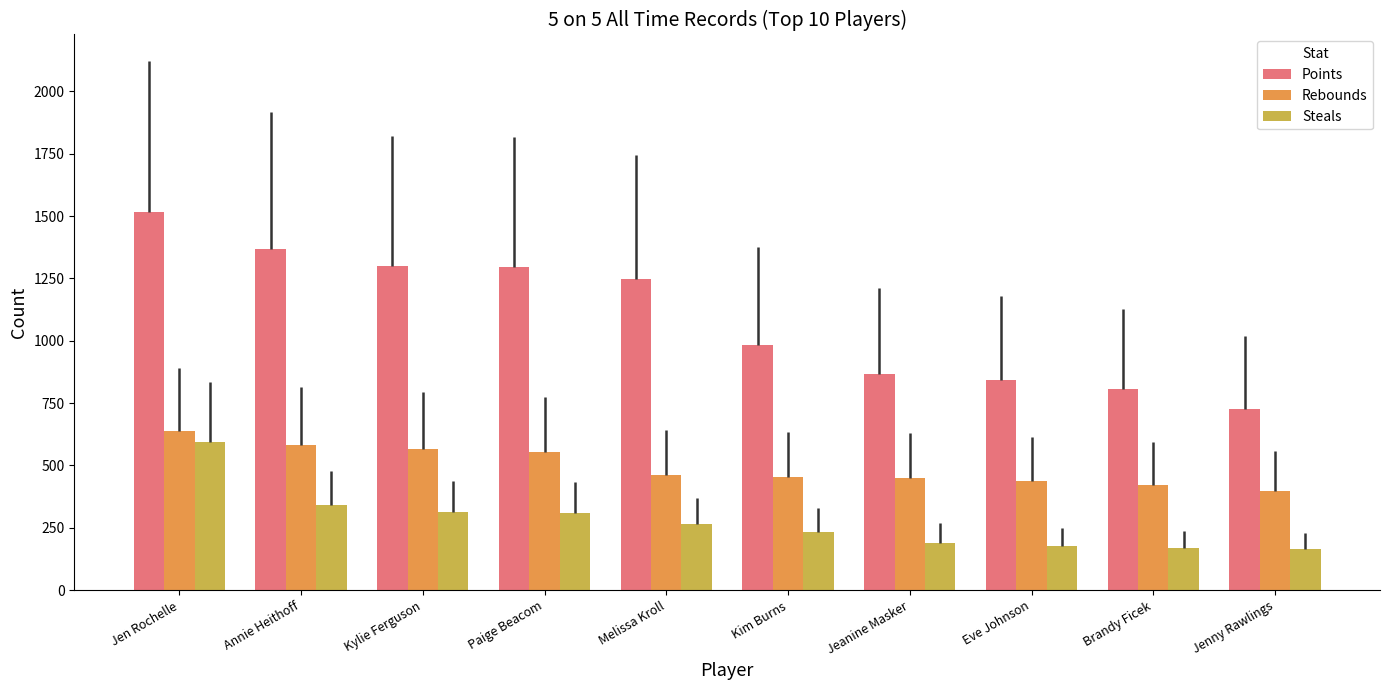

What is the label of the 7th bar from the left?

Jeanine Masker